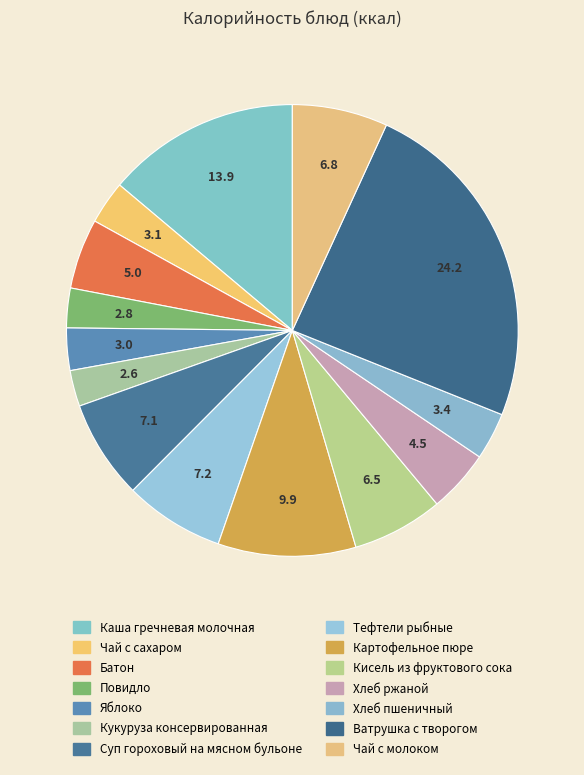

True or false: Батон accounts for 14% of the total.

False